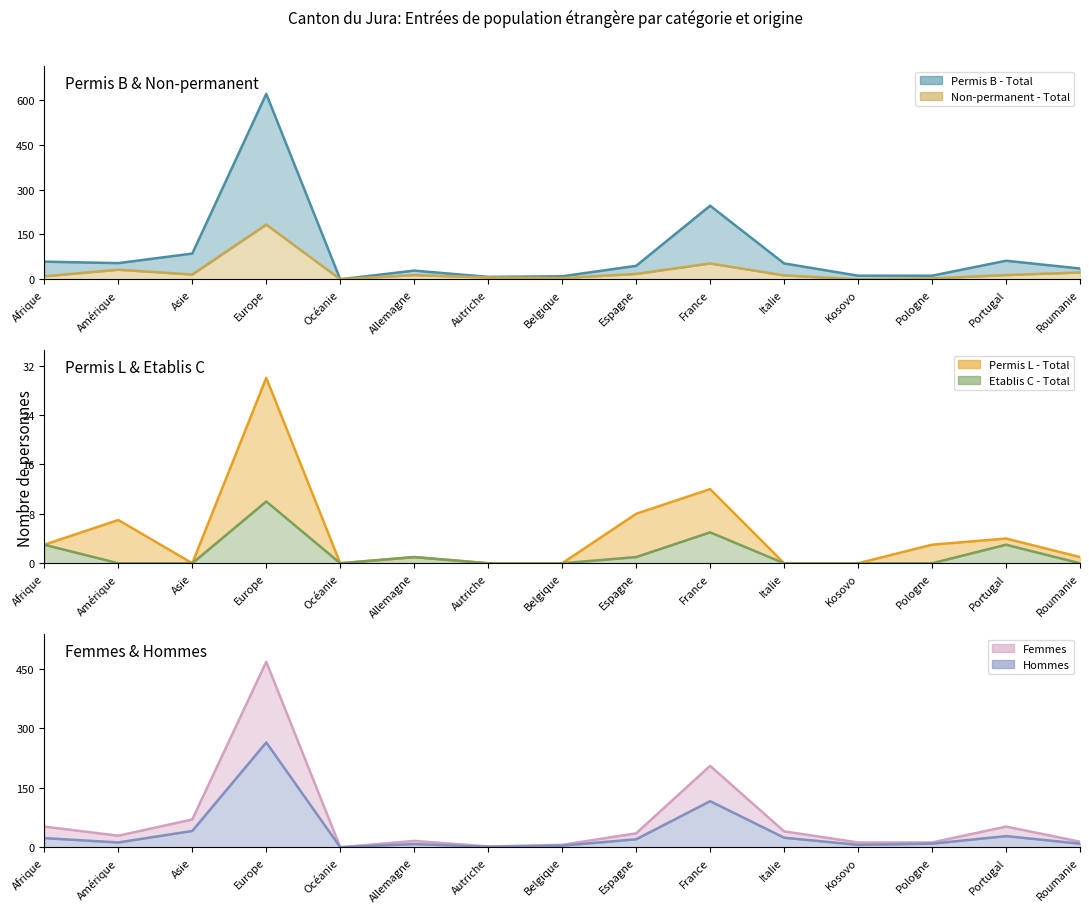

What is the total value across all series at Pologne?

39